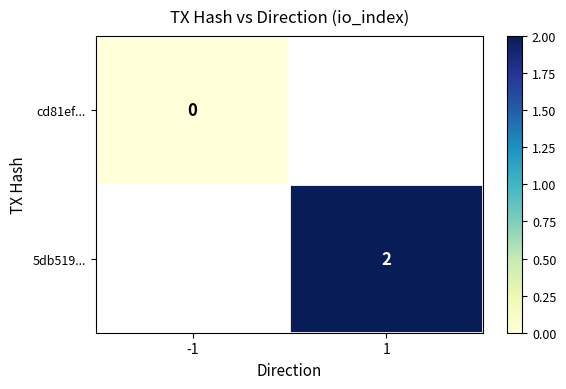

Is it true that 5db519... equals 2 at 1?

True